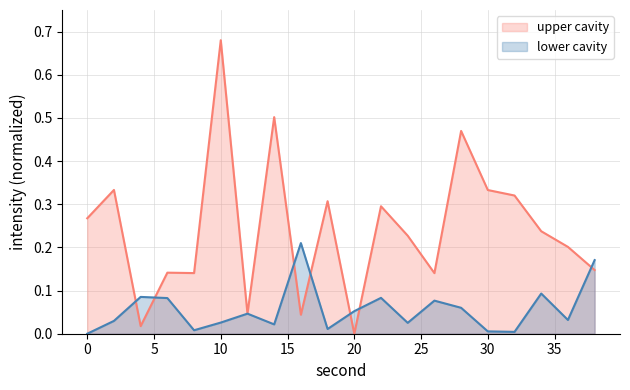

Is it true that lower cavity equals 0.2 at 34?

False